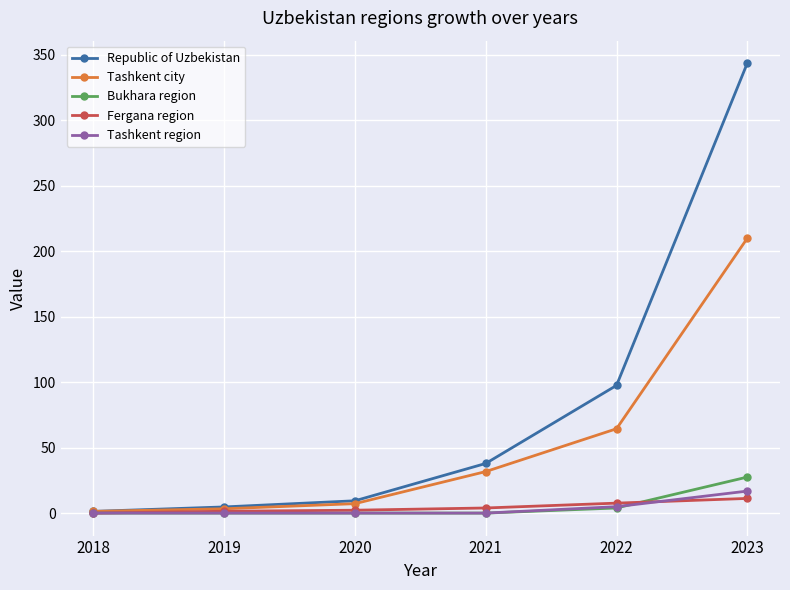

What is the value of the Tashkent city point at the 6th from the left?

209.9